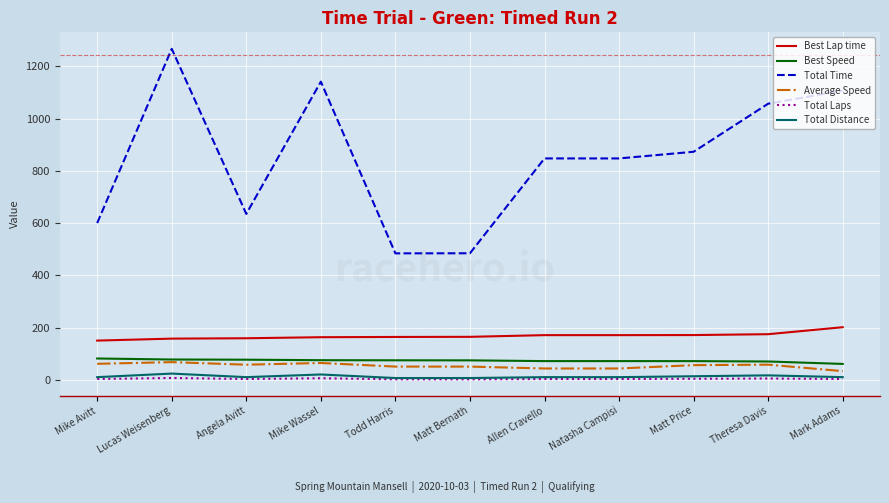

What are all the series names shown in the legend?

Best Lap time, Best Speed, Total Time, Average Speed, Total Laps, Total Distance